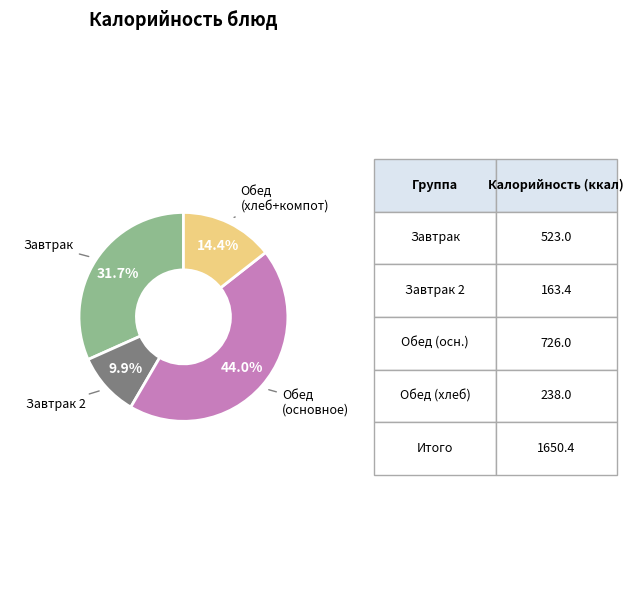

How many segments does this pie chart have?

4